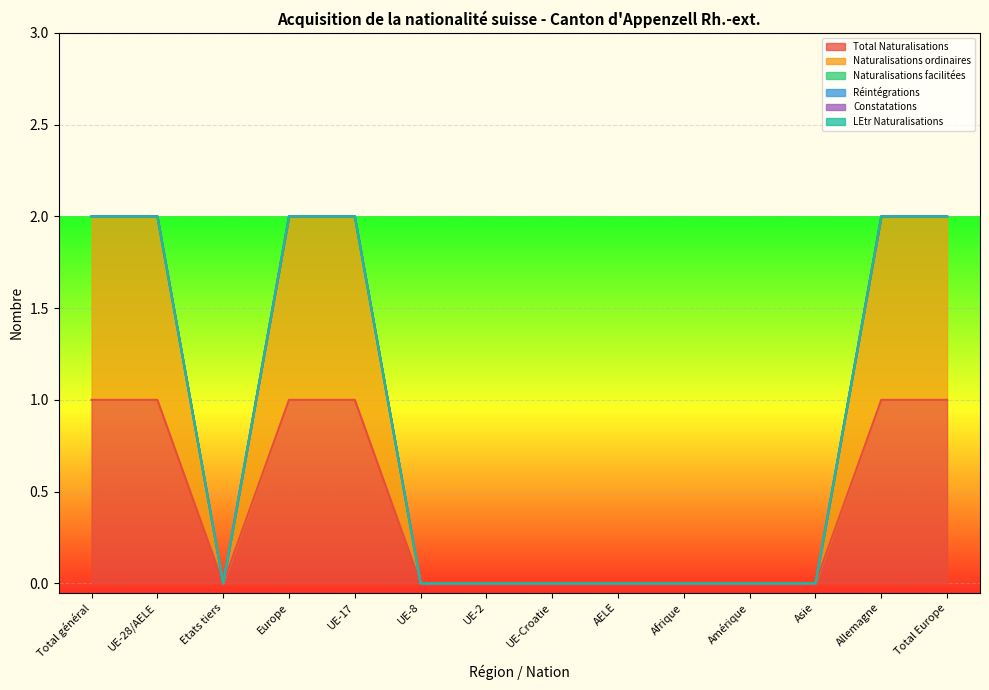

What is the label of the 14th point from the left?

Total Europe